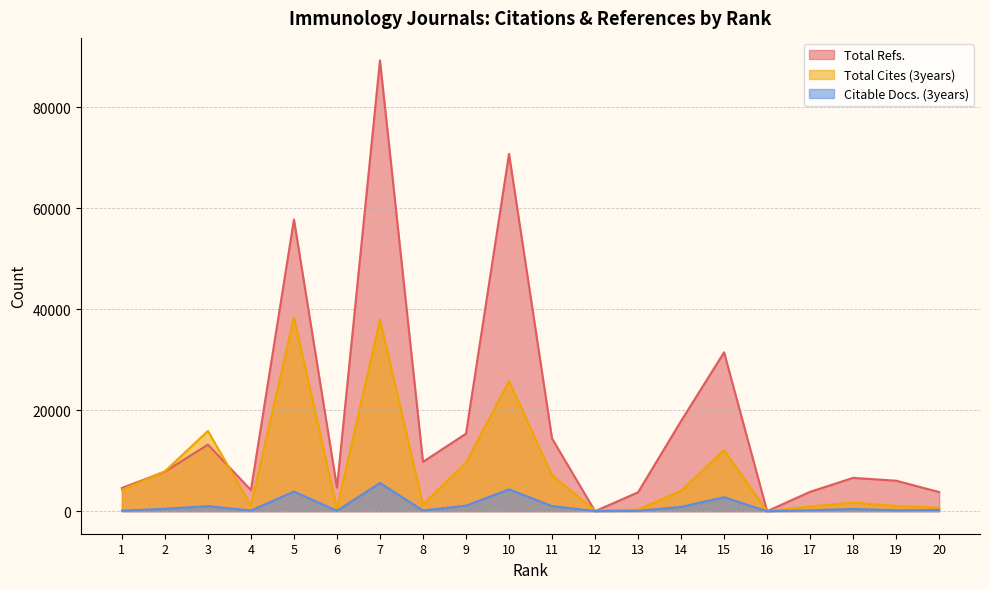

True or false: Citable Docs. (3years) has a value of 3899 at 5.

True